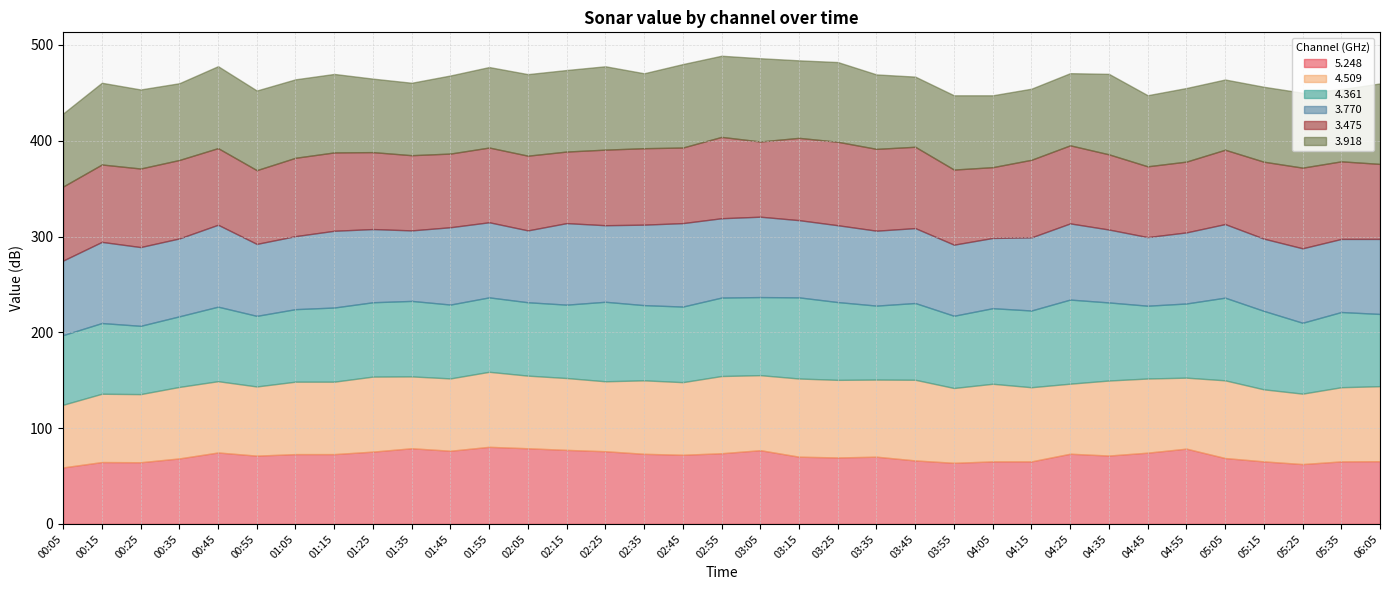

True or false:   3.918 and   4.509 intersect in this chart.

True